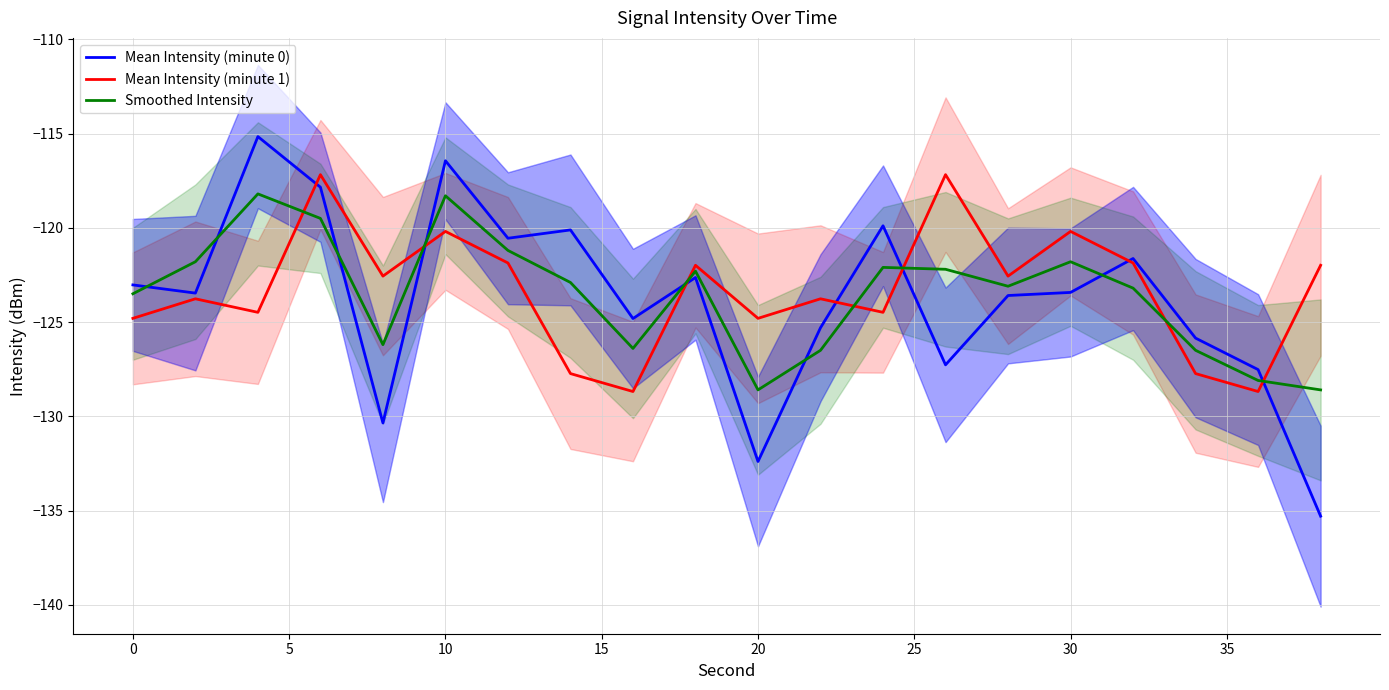

How many lines are shown in the chart?

3